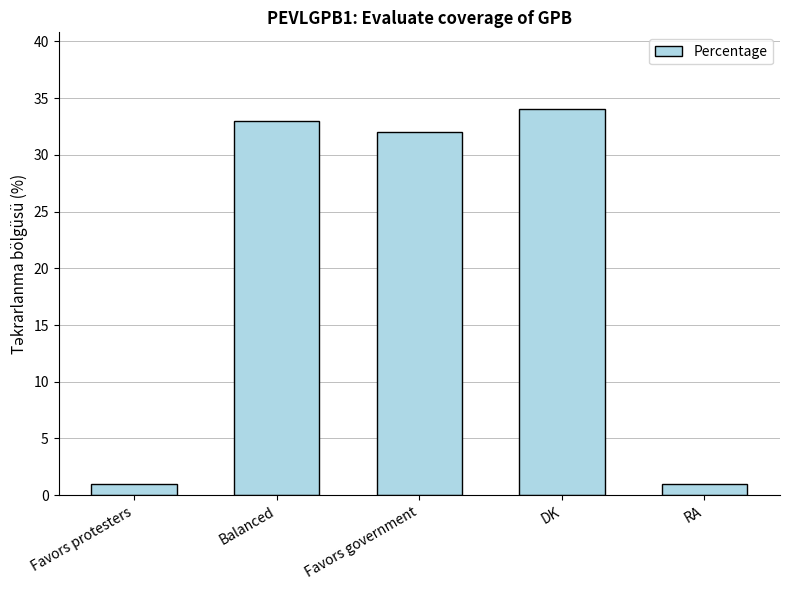

Which has a higher value, Balanced or Favors government?

Balanced